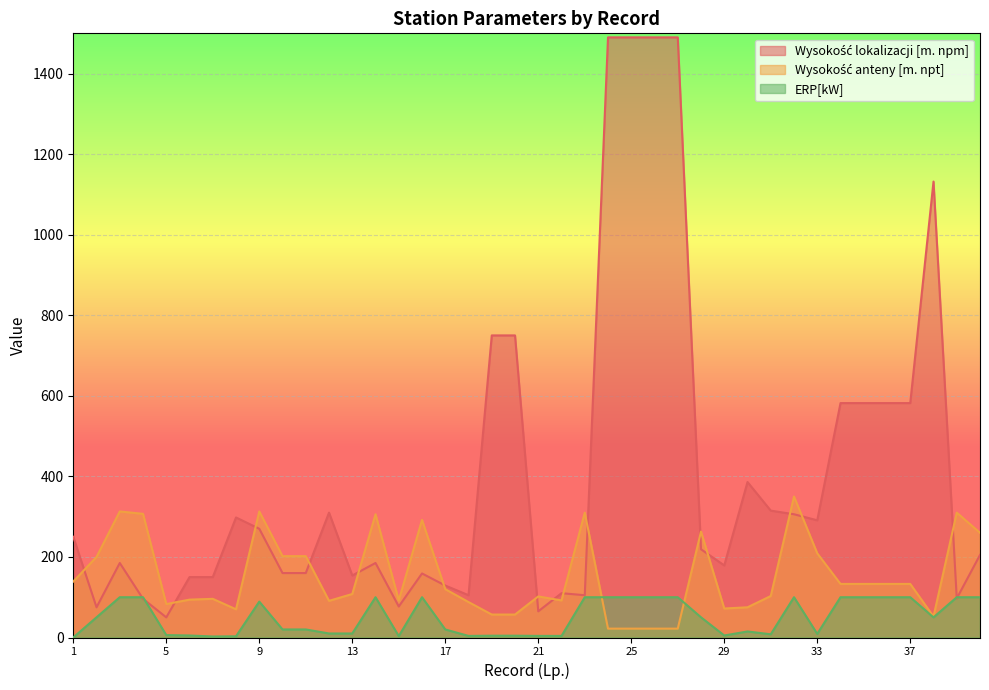

What is the difference between the highest and lowest values at 26?

1468.0